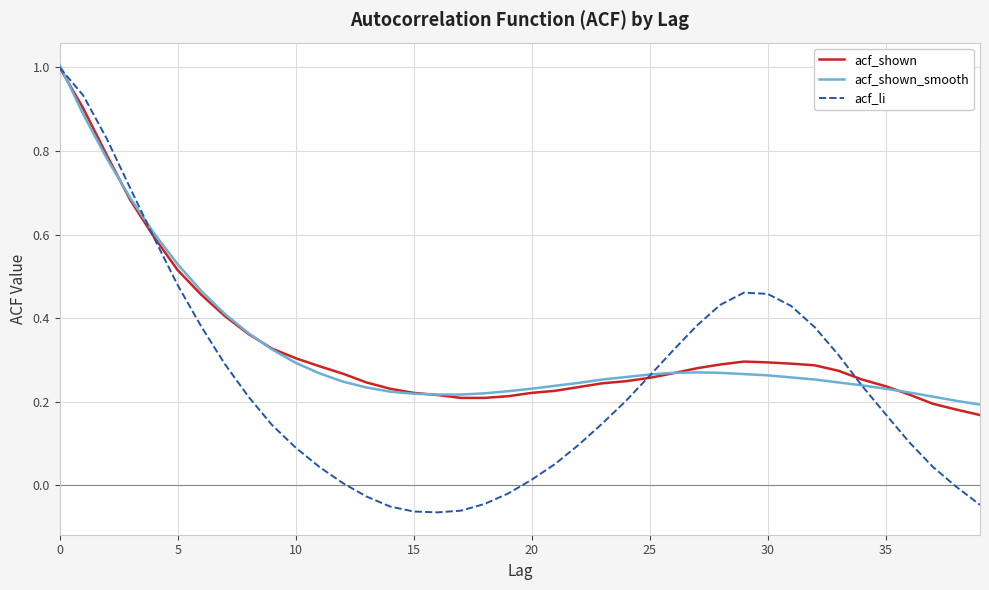

Which series has the largest range (max minus min)?

acf_li